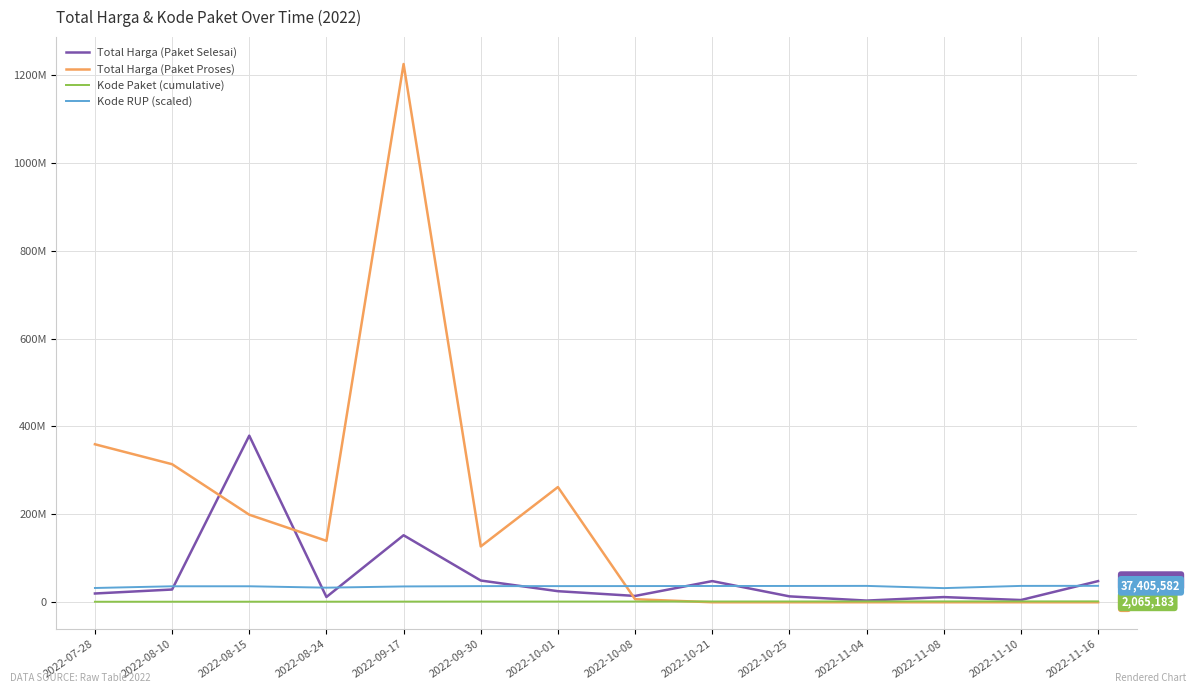

Which has a higher value, 2022-09-17 or 2022-11-16?

2022-09-17